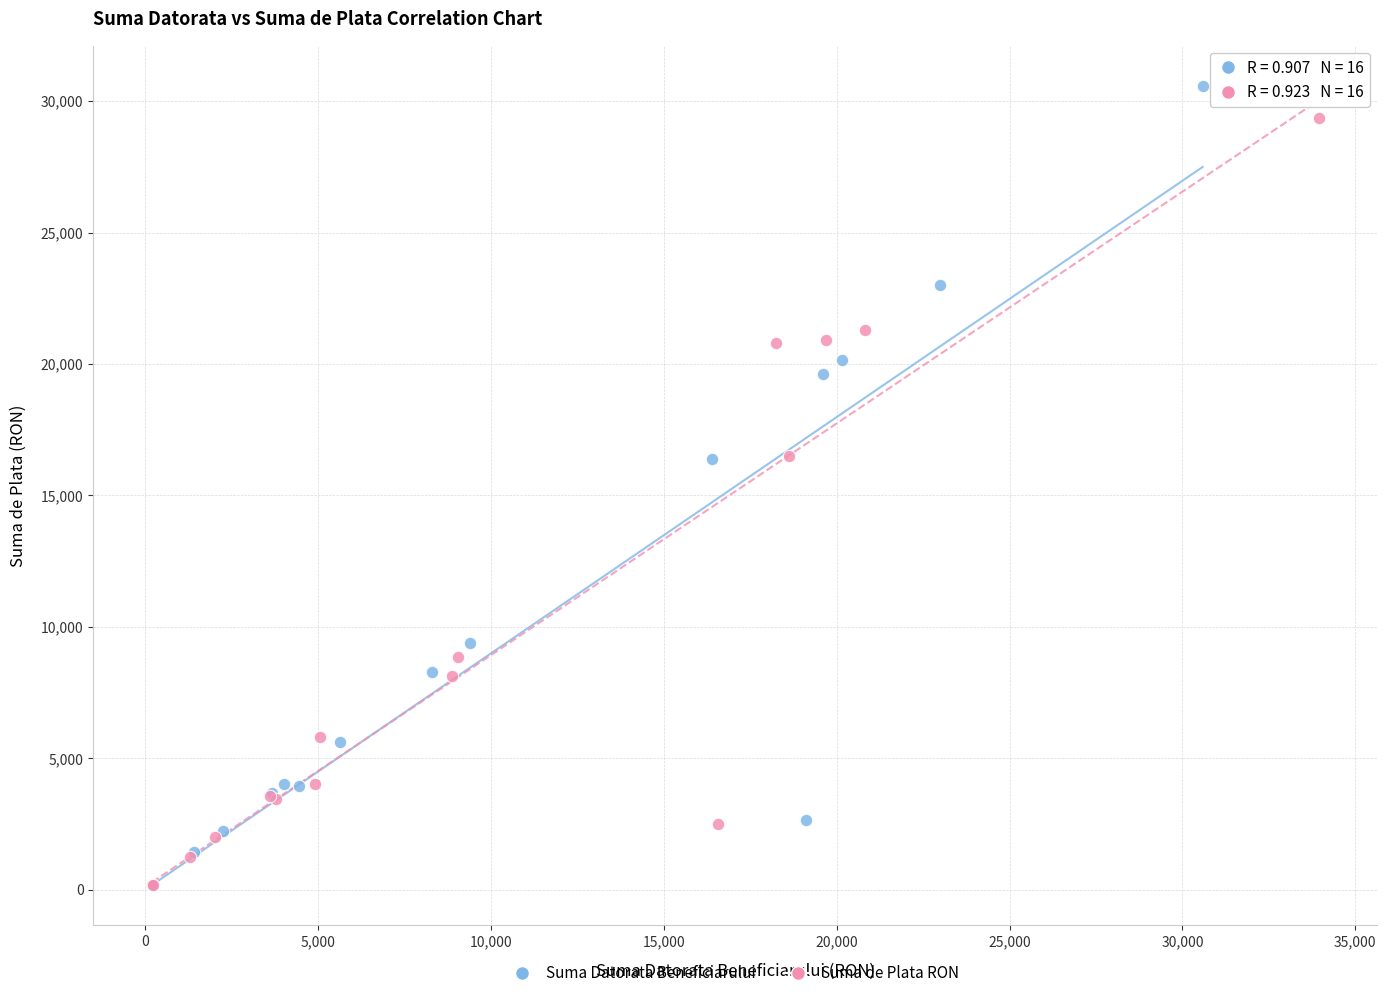

Which series reaches the maximum Y coordinate?

Suma Datorata Beneficiarului